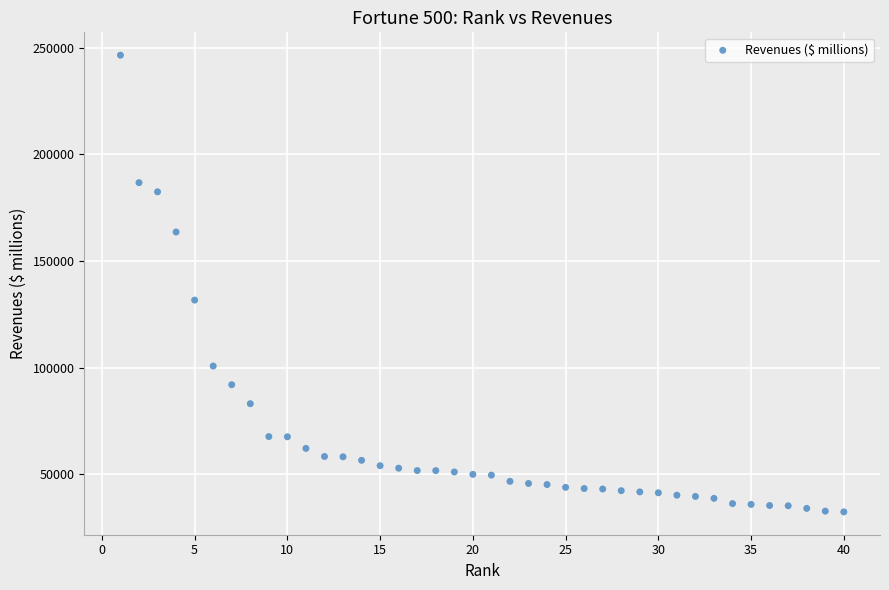

What Y value in the scatter plot is closest to 139470?

131698.0